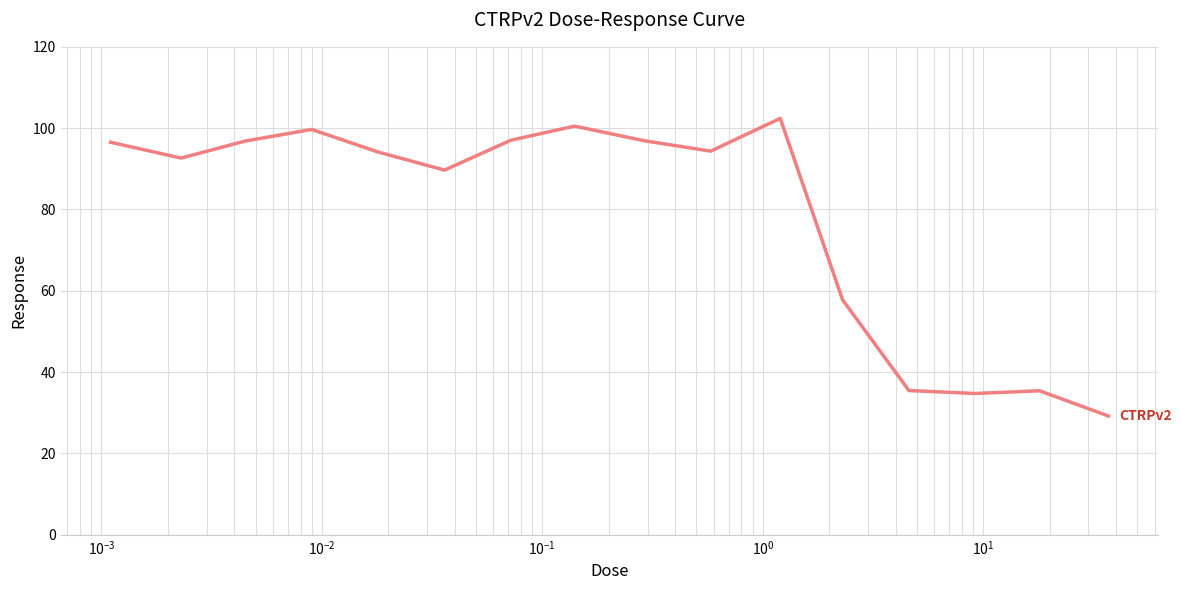

What is the difference between the maximum and minimum values?

73.2